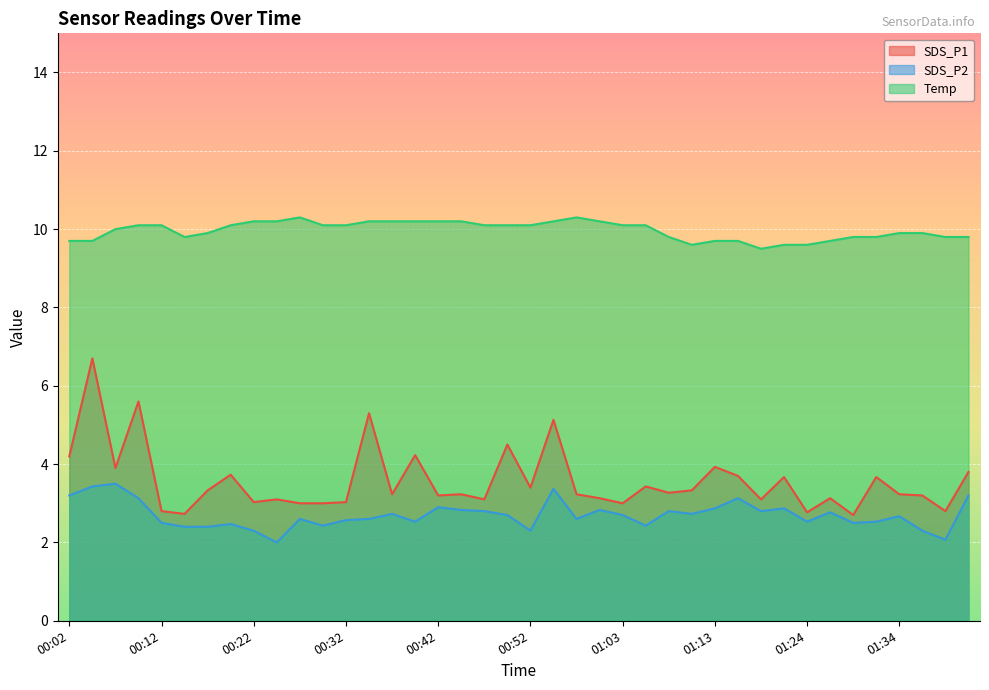

What is the label of the 33rd point from the left?

01:24